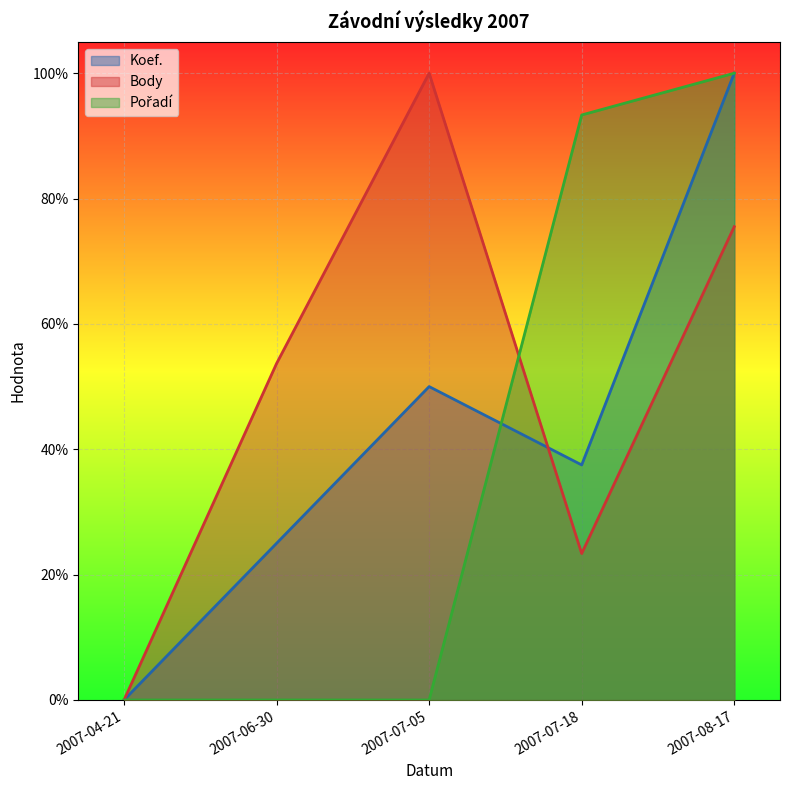

True or false: Pořadí and Body intersect in this chart.

True